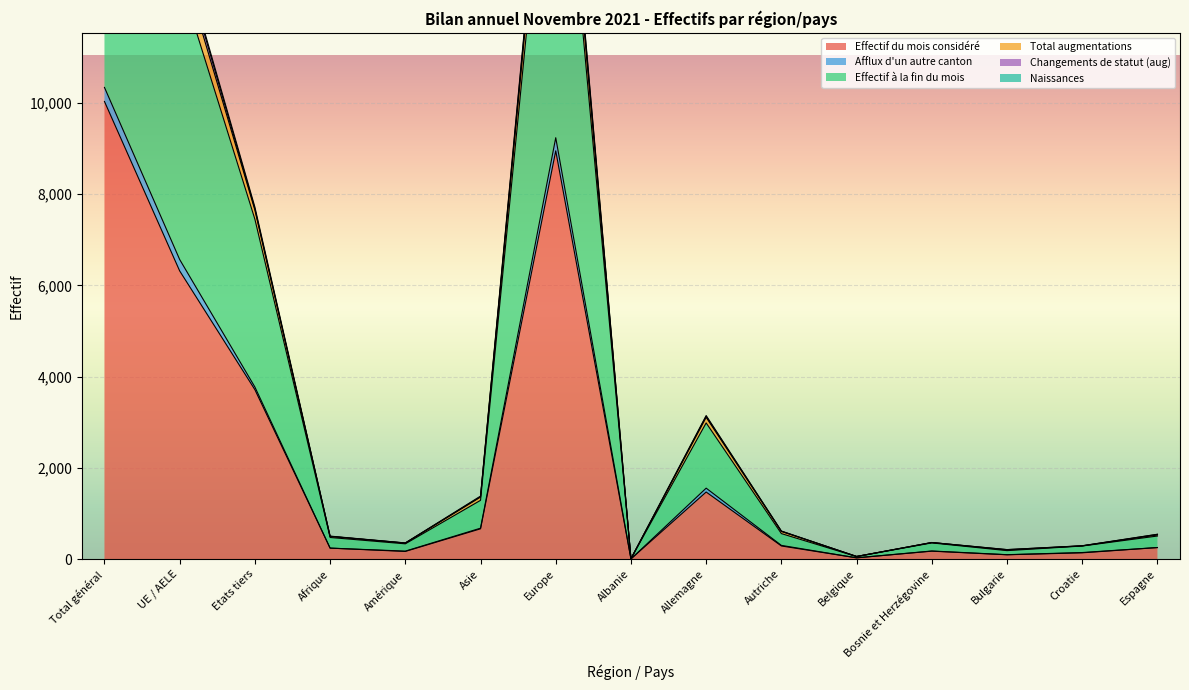

True or false: Naissances has more than 2 interior local peaks.

True